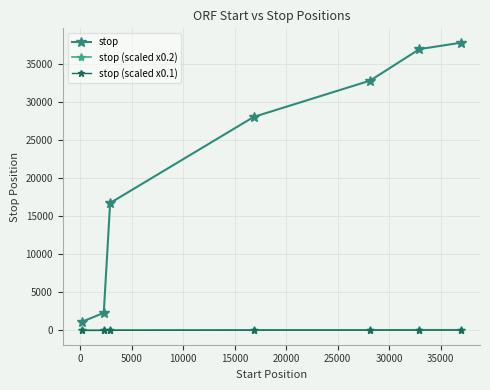

What is the difference between the maximum and minimum values in the stop (scaled x0.2) series?

73.4